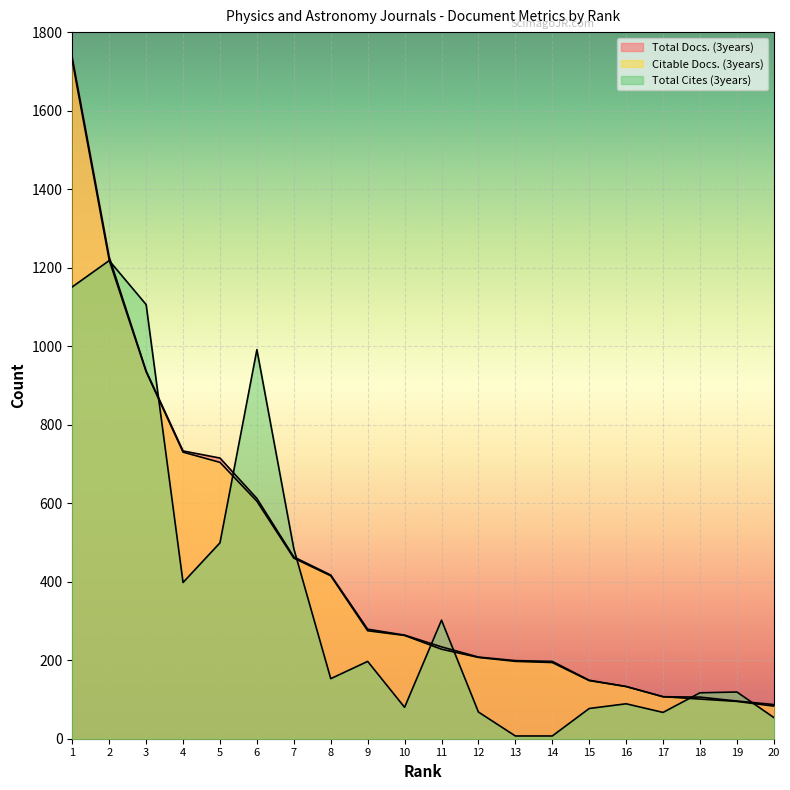

Where is Citable Docs. (3years) nearest to the value 905?

3